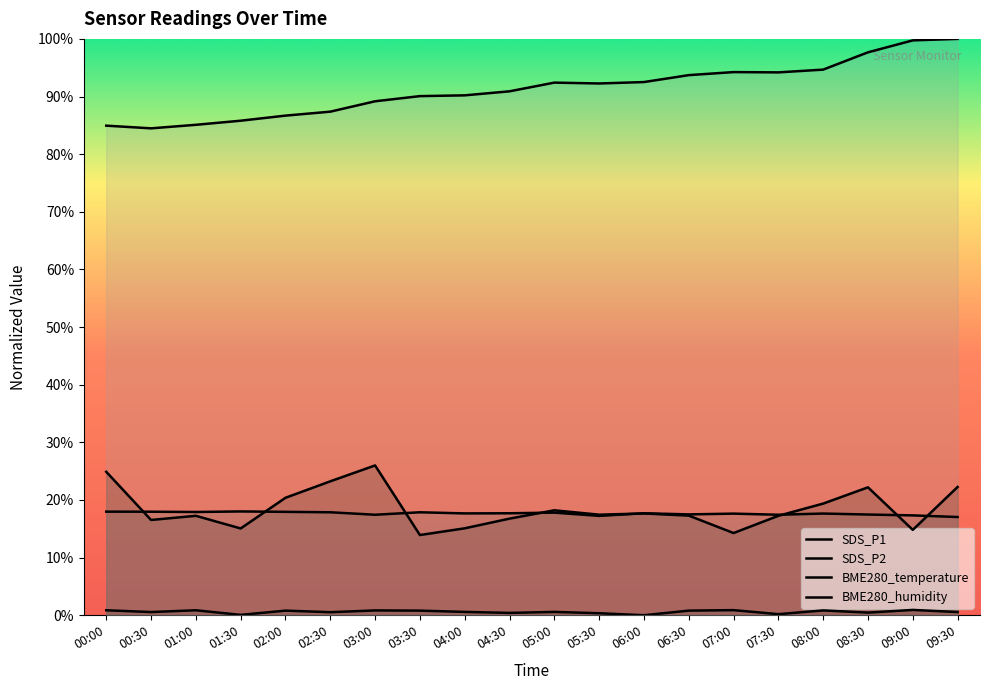

At how many categories does at least one series exceed 52?

20